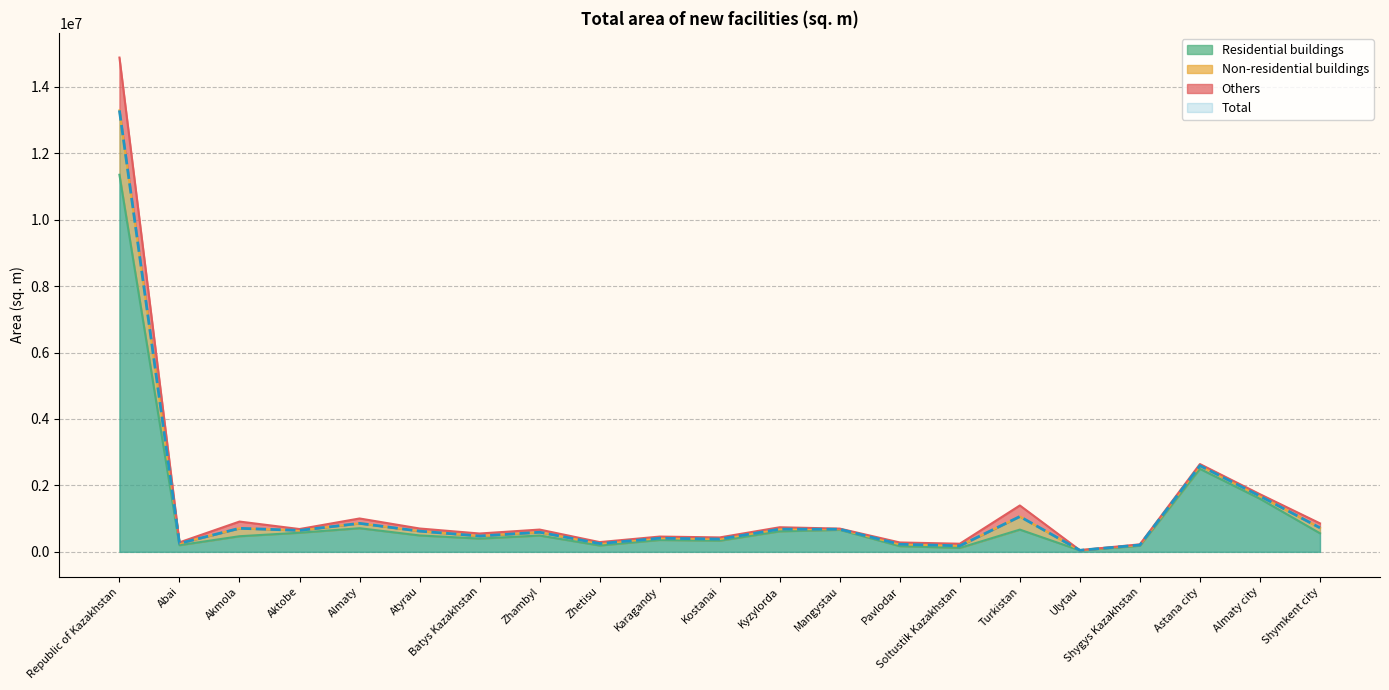

Reading left to right, extract all data points from this chart.

Residential buildings: Republic of Kazakhstan=11352259	Abai=201144	Akmola=470052	Aktobe=575666	Almaty=711639	Atyrau=494053	Batys Kazakhstan=399059	Zhambyl=491490	Zhetisu=191001	Karagandy=357669	Kostanai=336190	Kyzylorda=617965	Mangystau=662400	Pavlodar=171944	Soltustik Kazakhstan=118942	Turkistan=669416	Ulytau=44588	Shygys Kazakhstan=184032	Astana city=2498262	Almaty city=1597684	Shymkent city=559063
Total: Republic of Kazakhstan=13289360	Abai=254906	Akmola=708722	Aktobe=645813	Almaty=858197	Atyrau=623884	Batys Kazakhstan=476370	Zhambyl=590274	Zhetisu=248598	Karagandy=410602	Kostanai=385258	Kyzylorda=683760	Mangystau=681074	Pavlodar=227371	Soltustik Kazakhstan=181970	Turkistan=1063181	Ulytau=47442	Shygys Kazakhstan=205286	Astana city=2594668	Almaty city=1679147	Shymkent city=722837